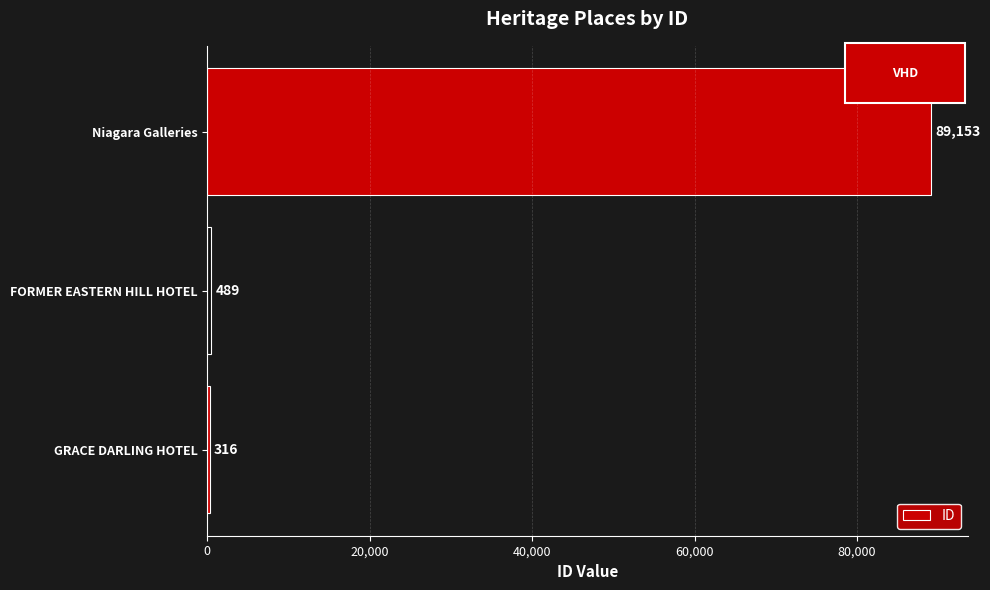

What is the change in value from GRACE DARLING HOTEL to Niagara Galleries?

+88837